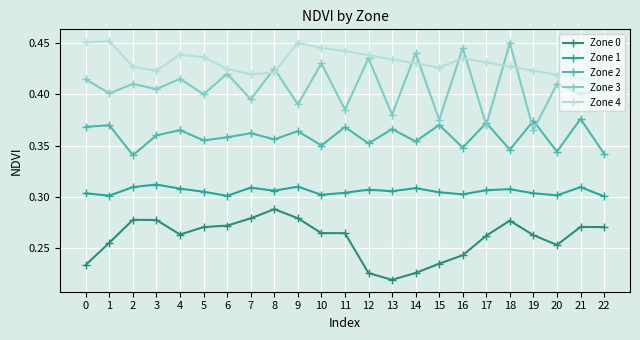

True or false: Zone 1 and Zone 4 cross at least once.

False